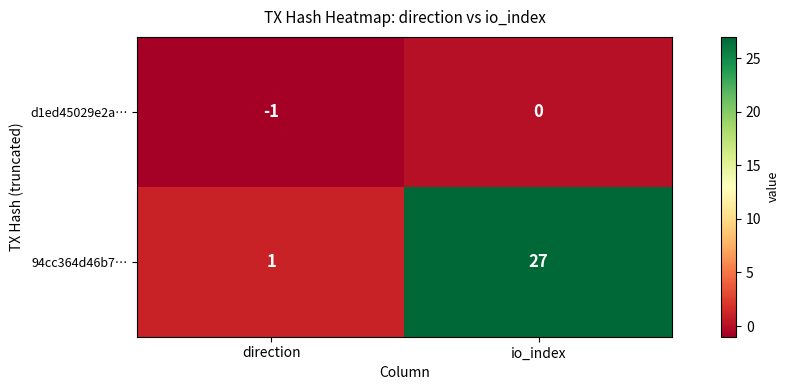

Which category has the highest value across all series?

io_index